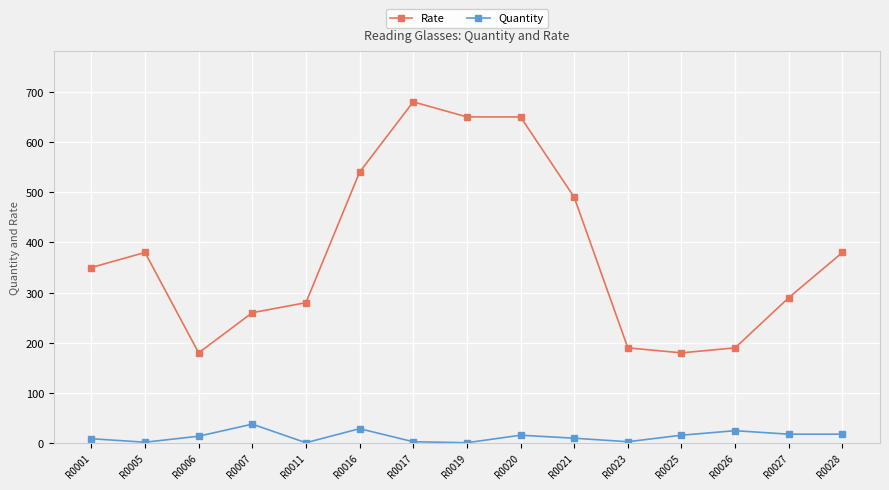

True or false: Rate and Quantity intersect in this chart.

False